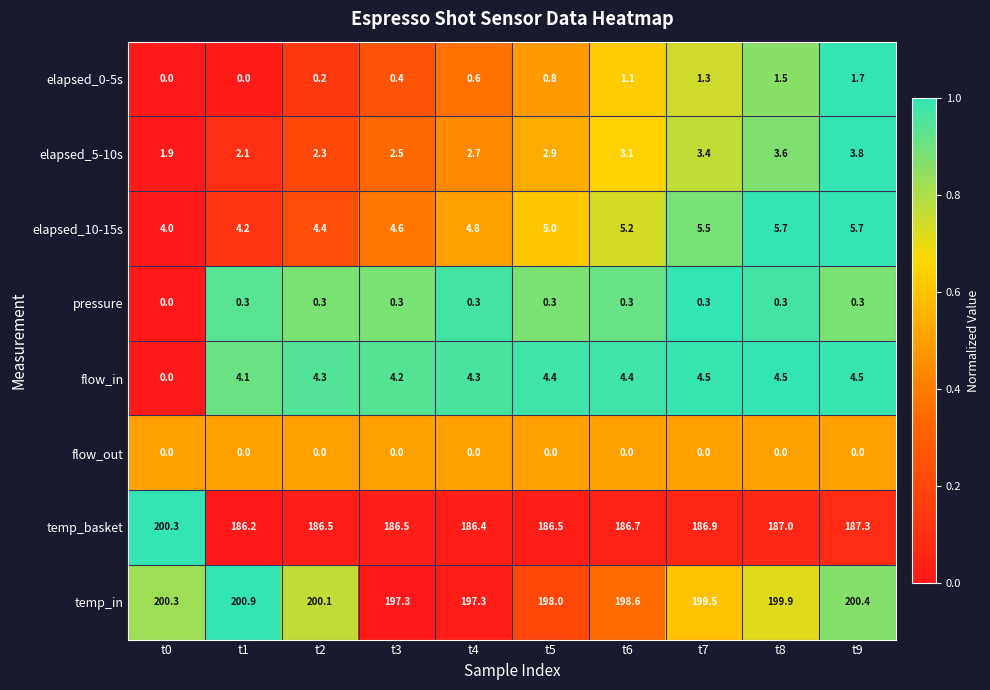

At t3, list the series in order from smallest to largest.

flow_out, pressure, elapsed_0-5s, elapsed_5-10s, flow_in, elapsed_10-15s, temp_basket, temp_in